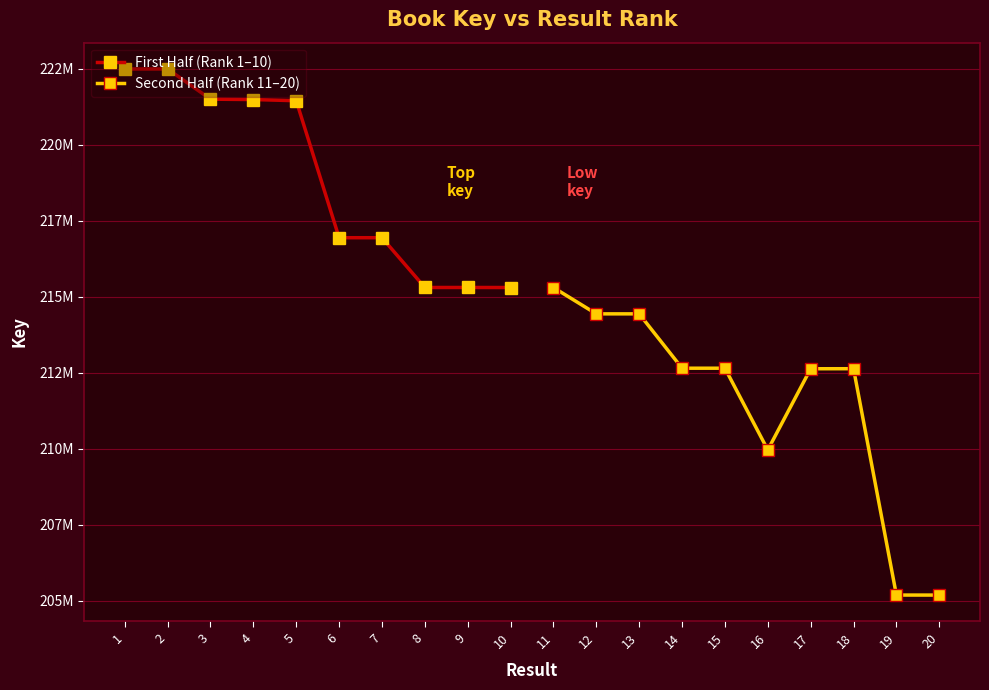

How many values in the Second Half (Rank 11–20) series exceed 212651736?

4